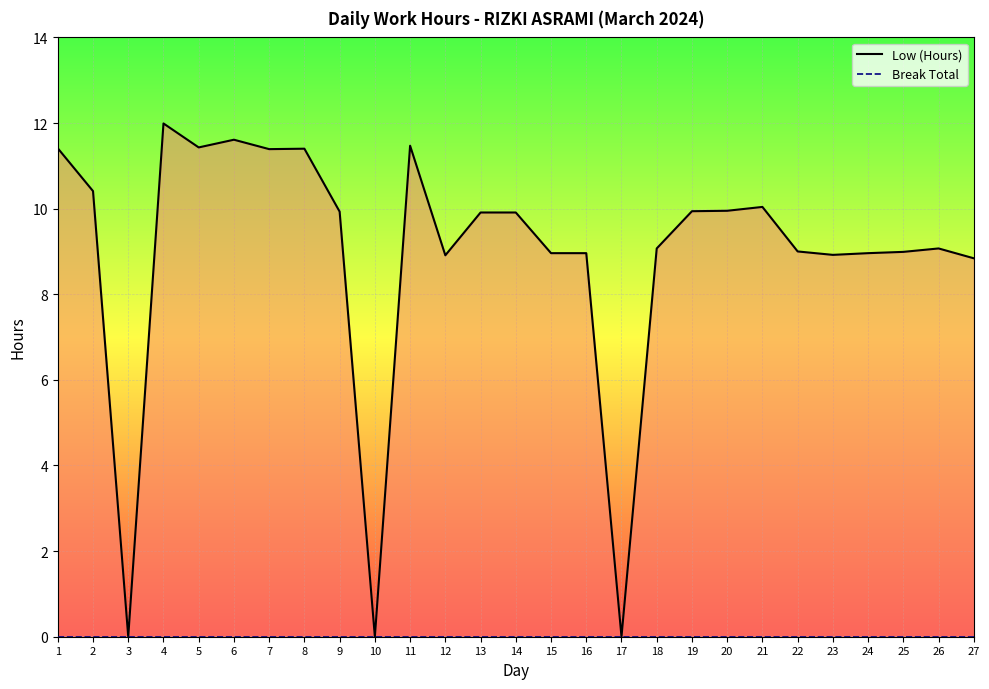

What is the difference between the maximum and minimum values in the Low (Hours) series?

12.0